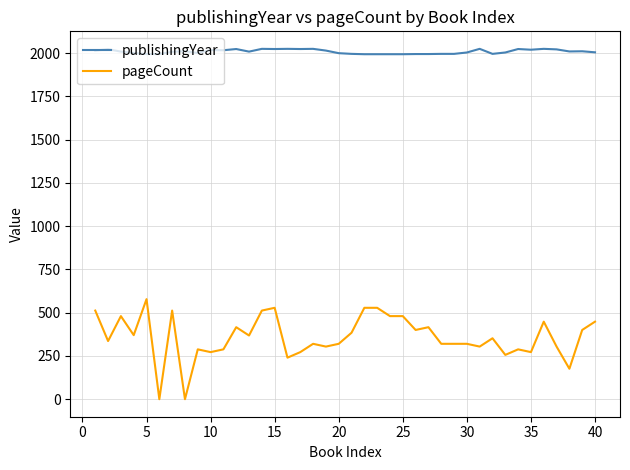

Which series has the largest range (max minus min)?

pageCount